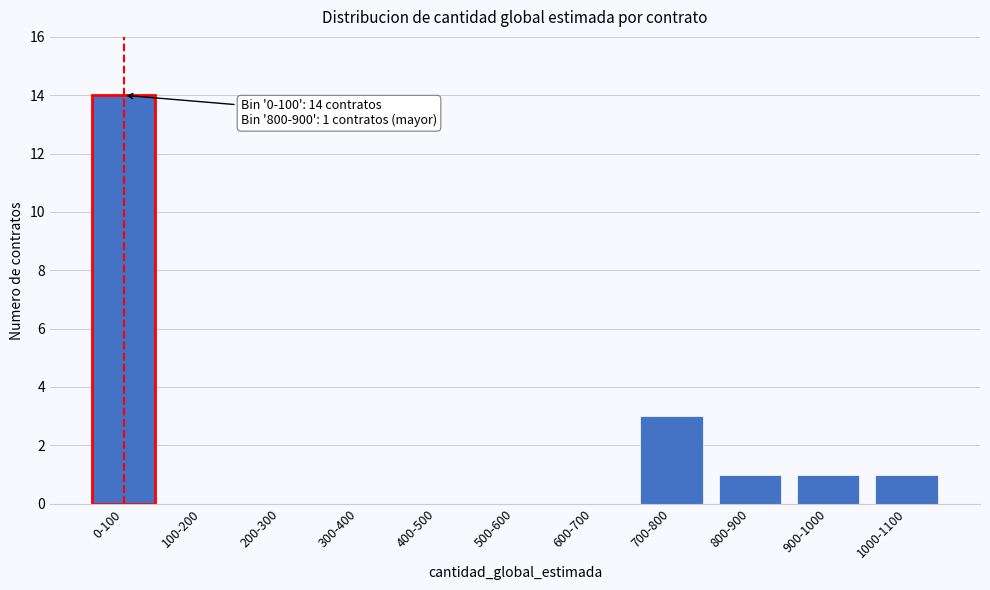

Reading left to right, what are all the values shown in this chart?

0-100=14	100-200=0	200-300=0	300-400=0	400-500=0	500-600=0	600-700=0	700-800=3	800-900=1	900-1000=1	1000-1100=1